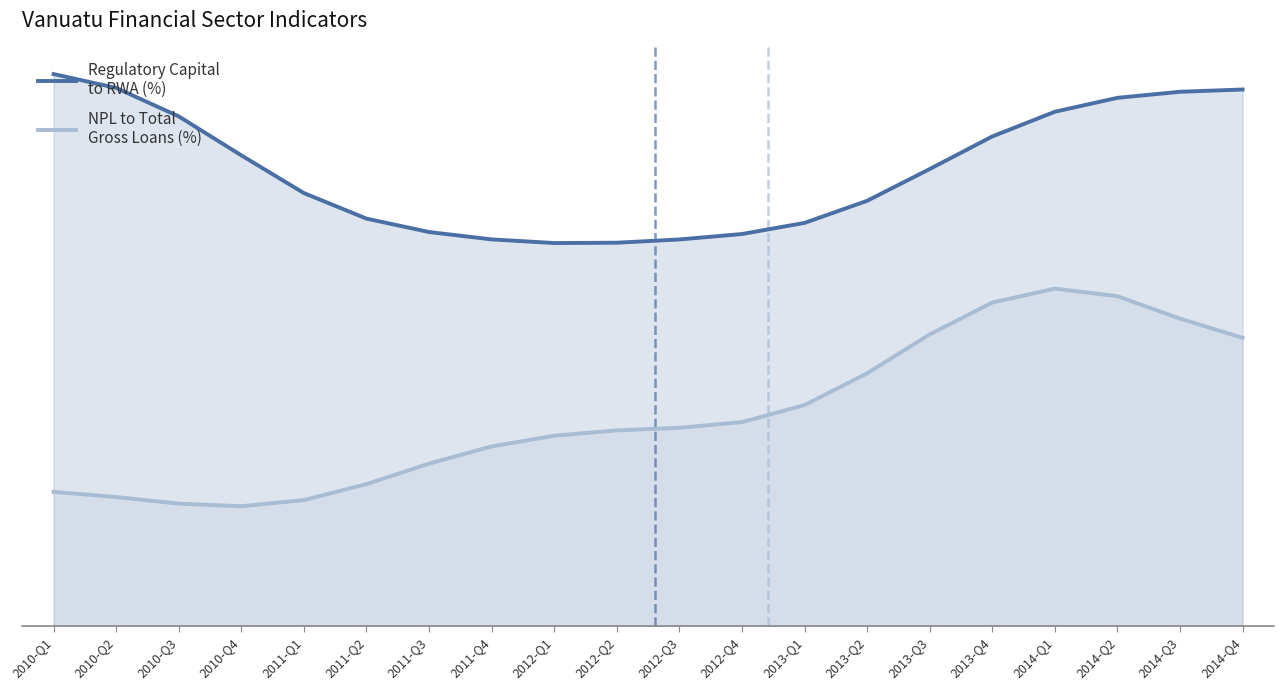

What is the maximum value shown in the chart?

23.5